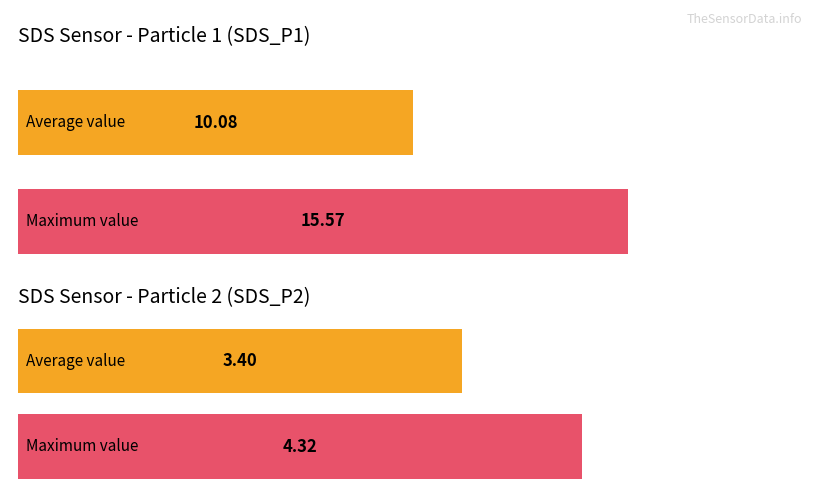

How many bars are there in each group?

2